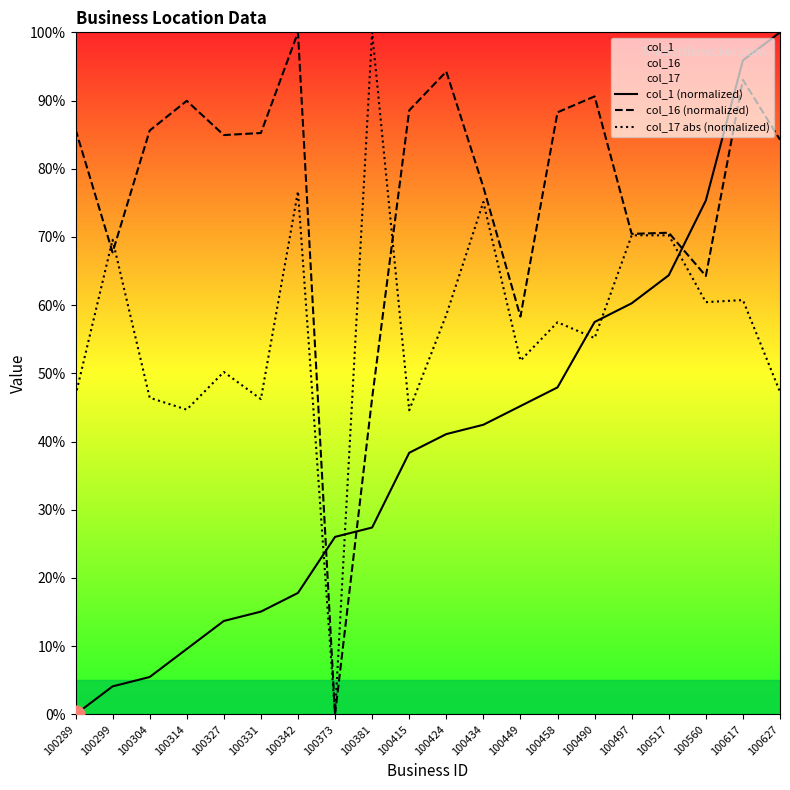

The col_17 abs (normalized) series shows 44.7 at 100314. True or false?

True